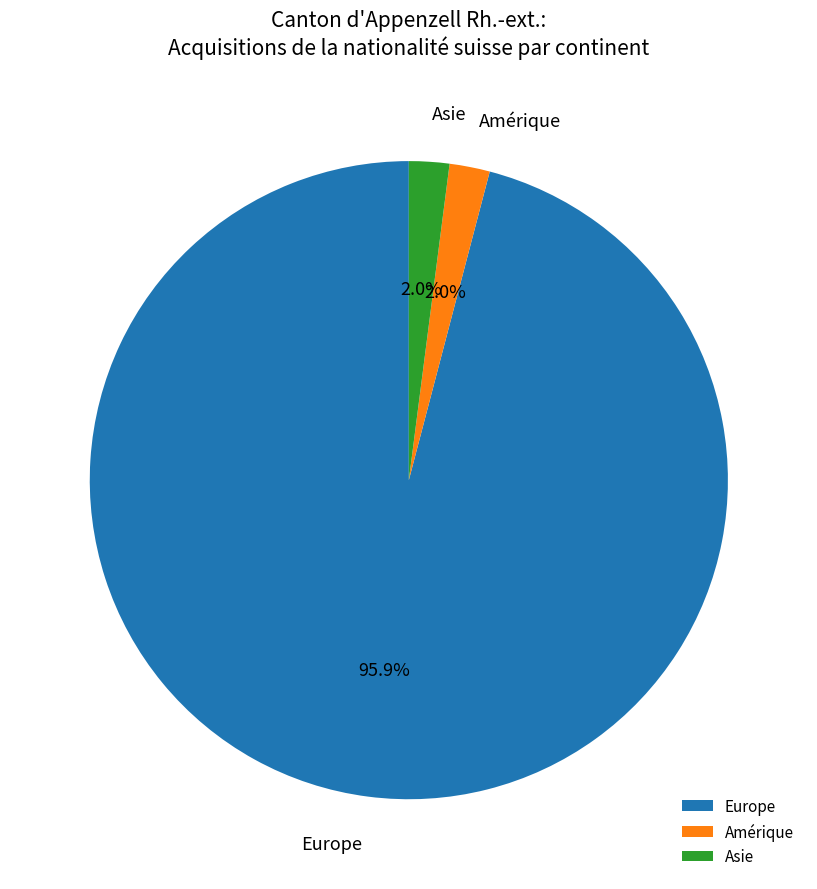

What is the largest slice in the pie chart?

Europe